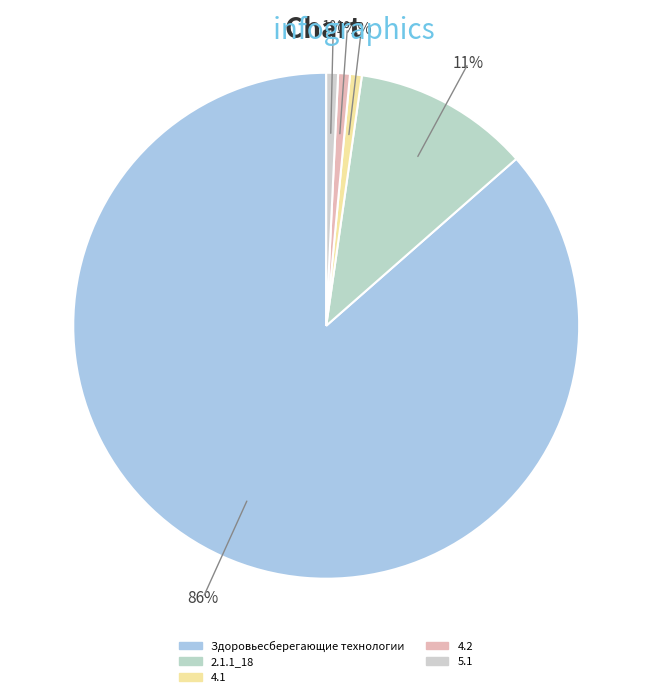

Does 2.1.1_18 account for over 50% of the chart?

No